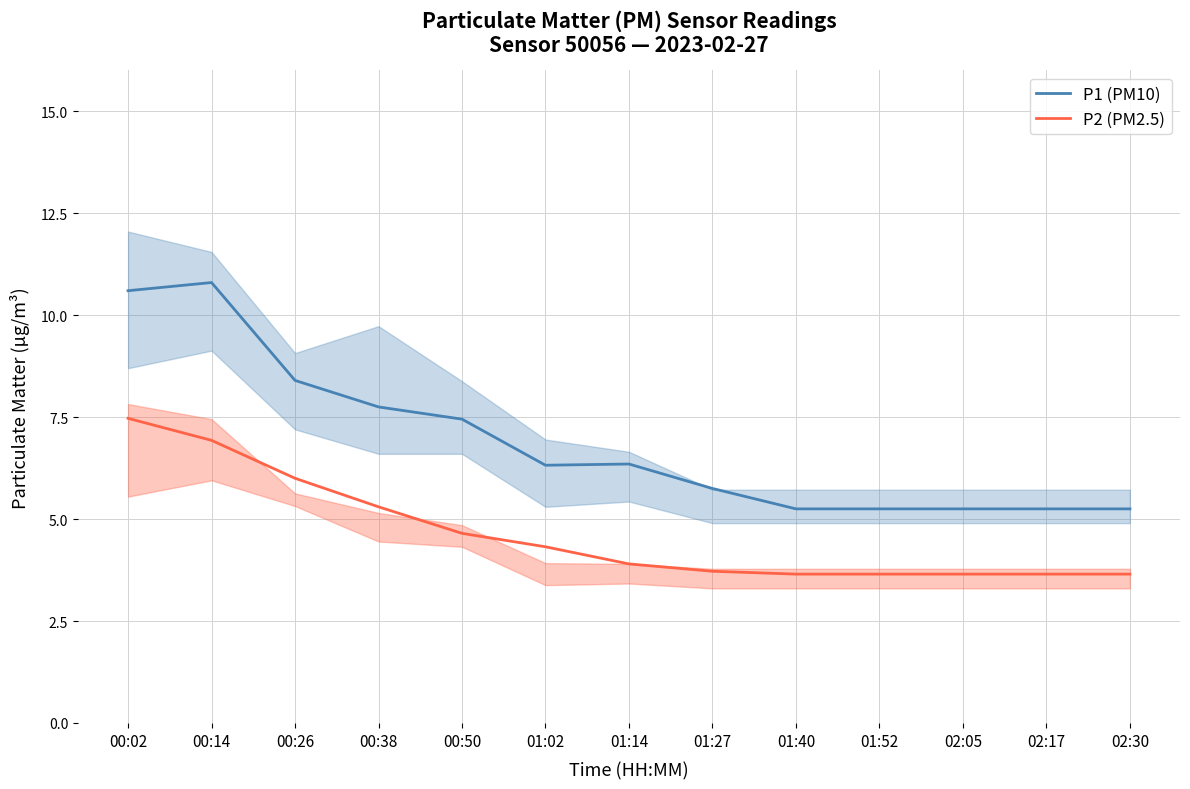

Read the P1 (PM10) value at 02:30.

5.2